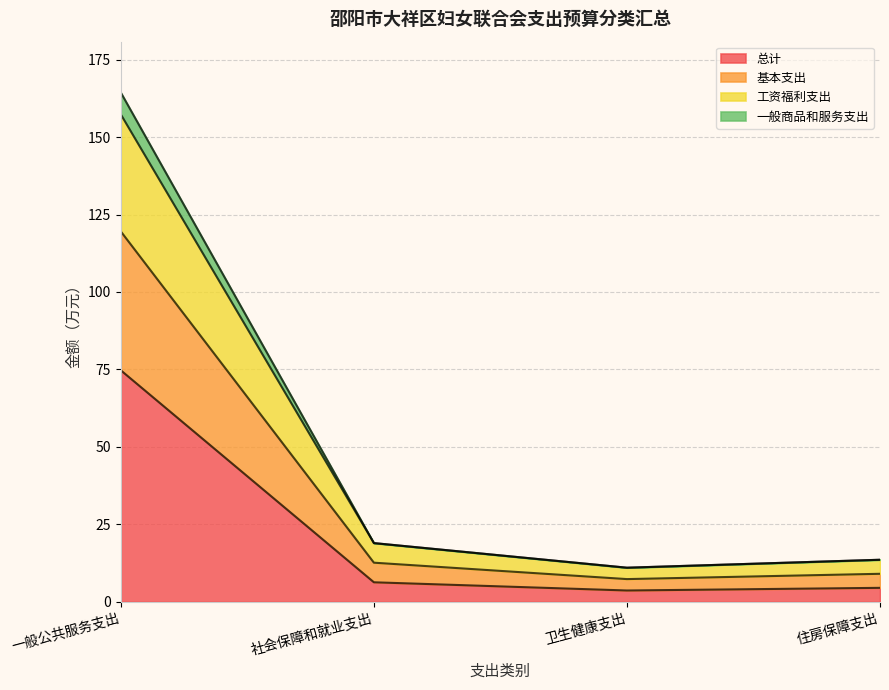

At which category is the sum across all series the highest?

一般公共服务支出